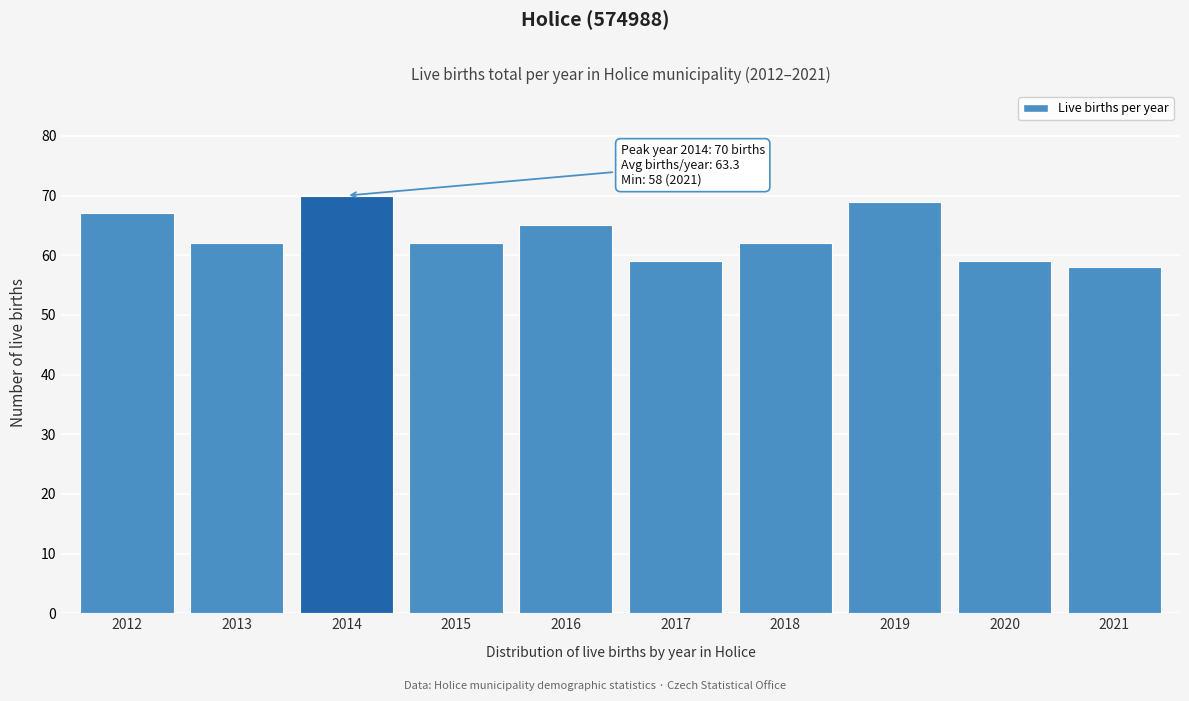

Reading left to right, extract all data points from this chart.

2012=67	2013=62	2014=70	2015=62	2016=65	2017=59	2018=62	2019=69	2020=59	2021=58